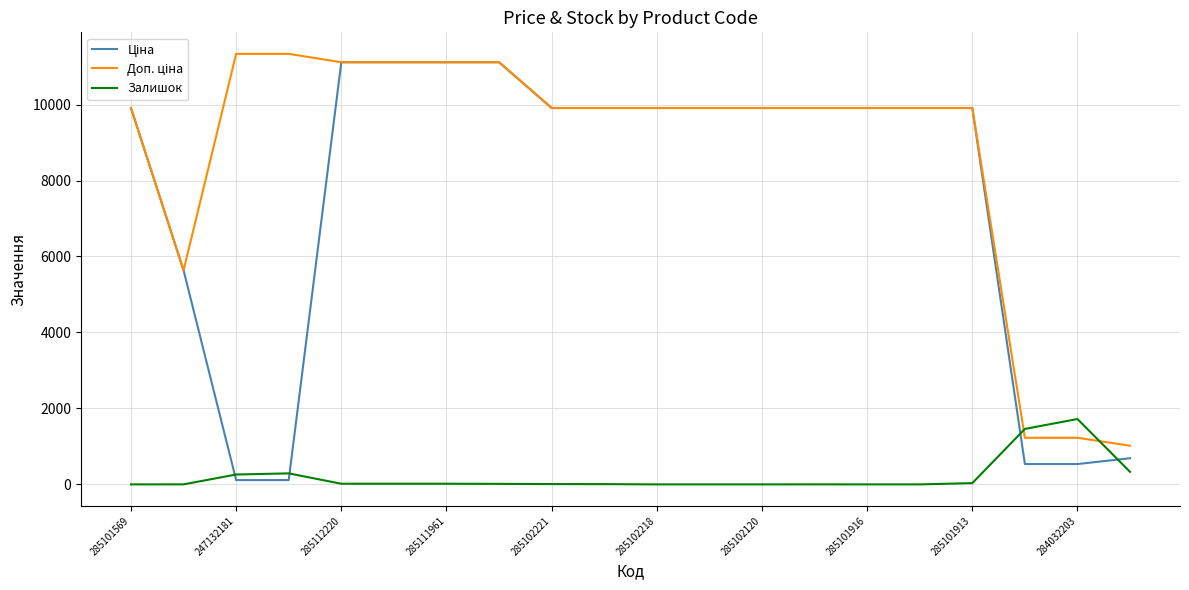

True or false: Ціна has more than 2 points higher than both neighbors.

False